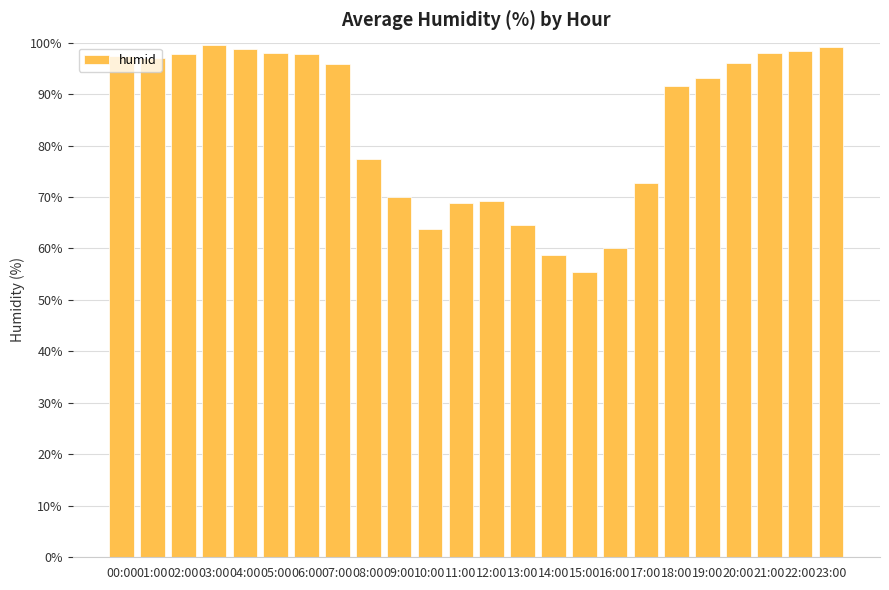

Is it true that the value at 06:00 is 29.3?

False